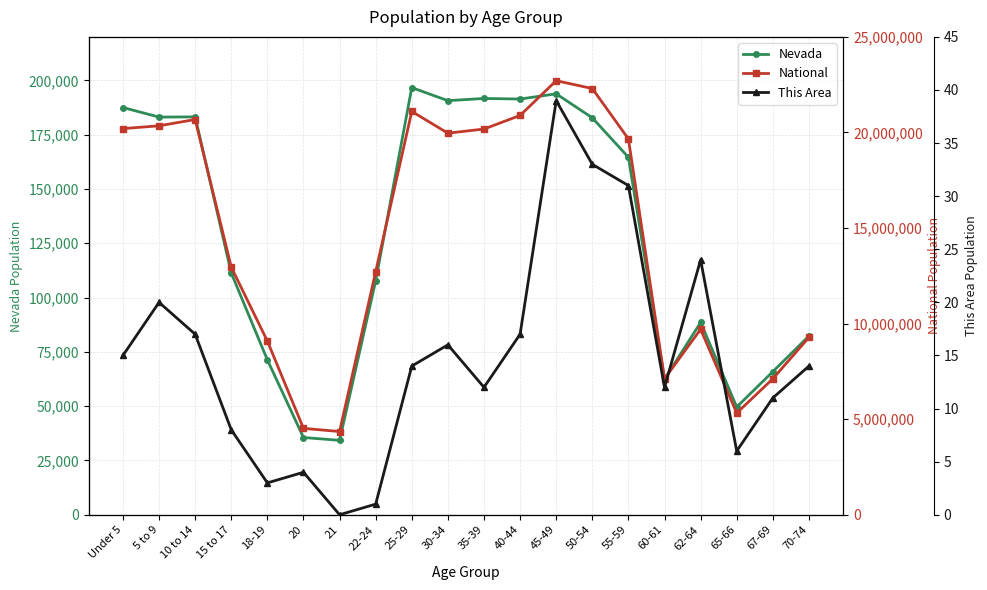

What are all the series names shown in the legend?

Nevada, National, This Area